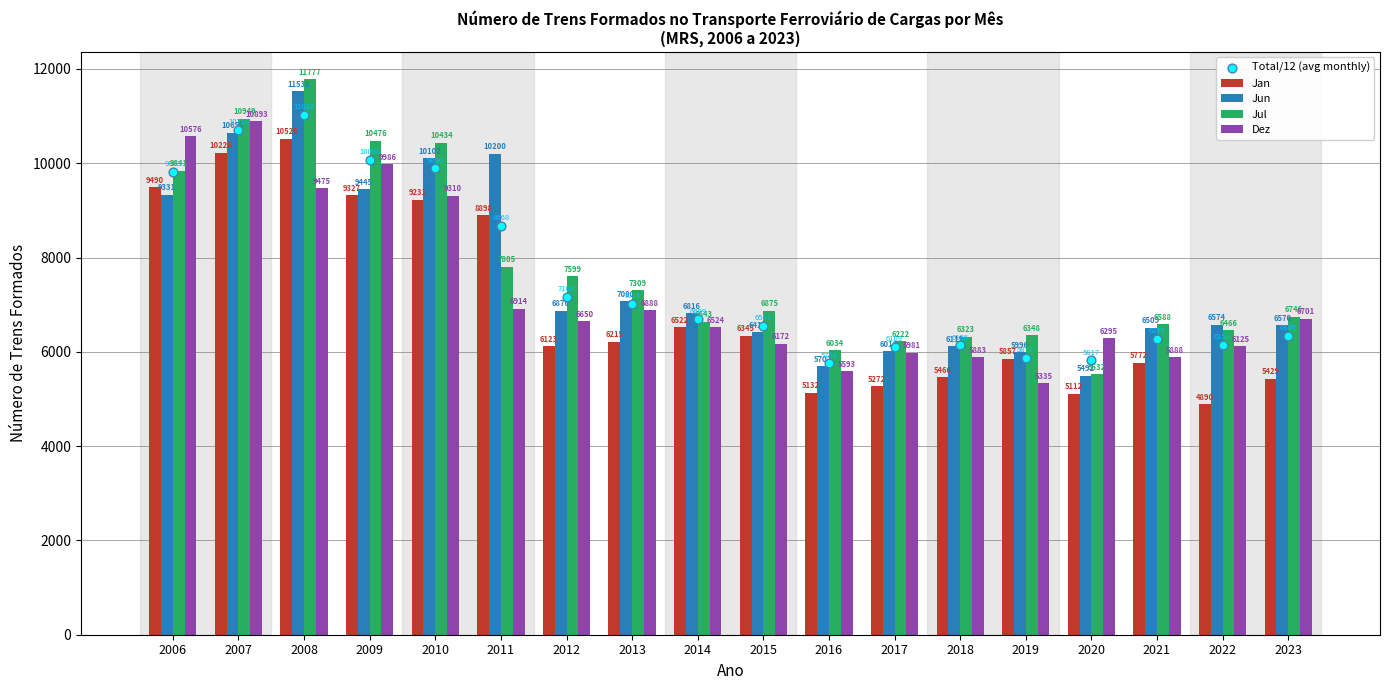

Which series has the largest total across all categories?

Jul